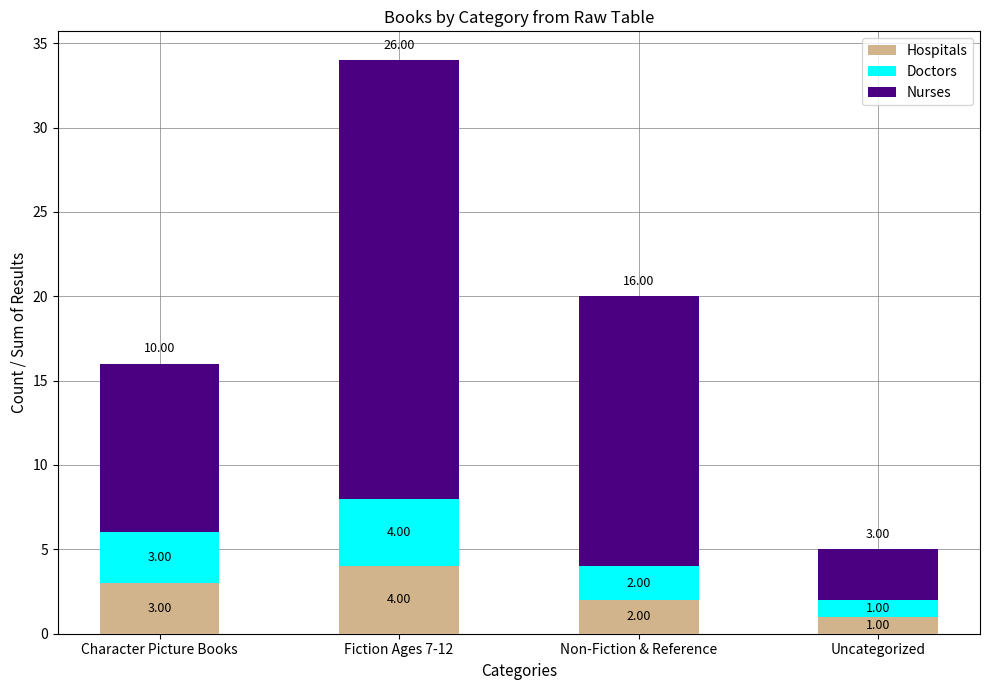

At which category is the sum across all series the highest?

Fiction Ages 7-12